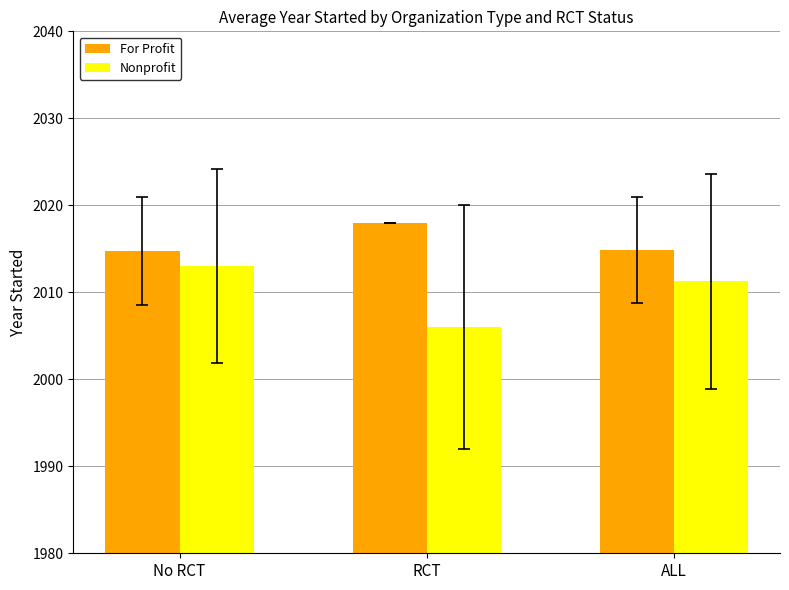

What position from the right is RCT?

2